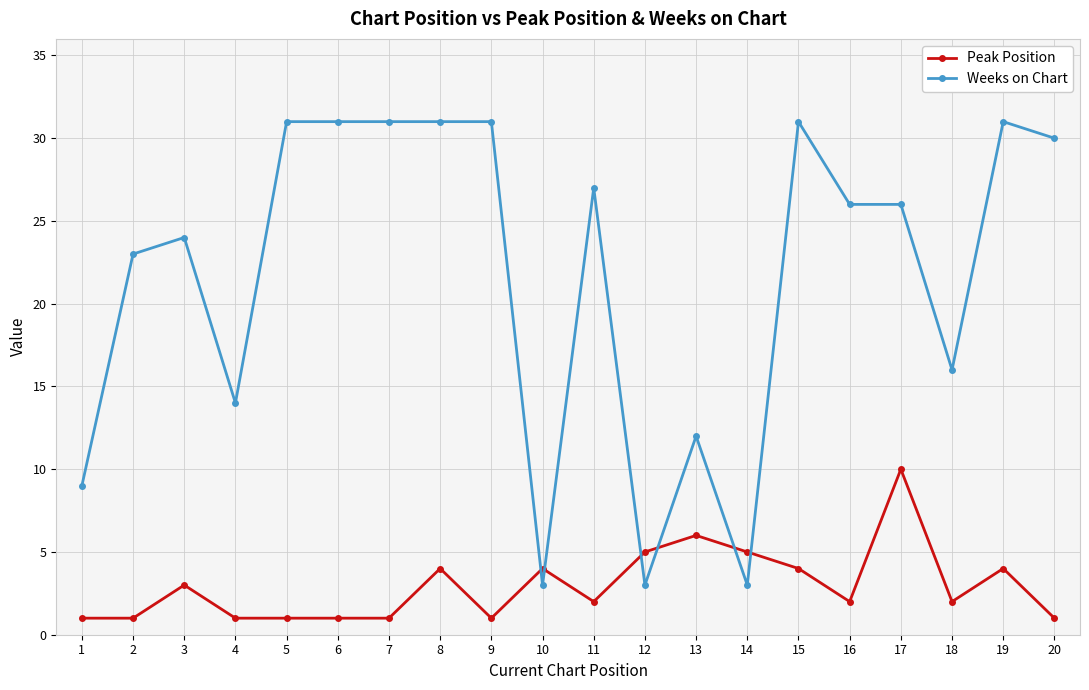

Which series has the largest range (max minus min)?

Weeks on Chart